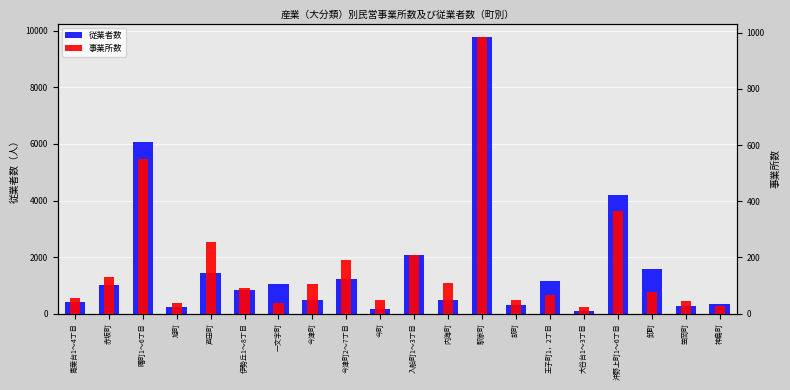

Rank the series at 伊勢丘1～8丁目 from highest to lowest value.

従業者数, 事業所数